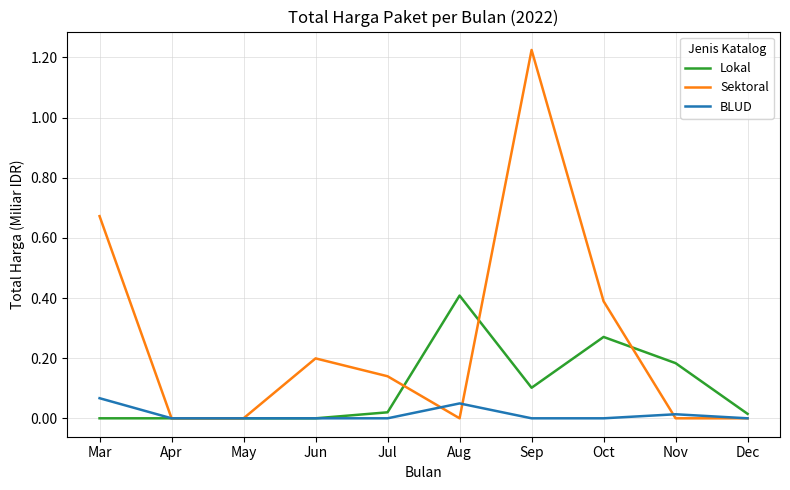

True or false: BLUD and Sektoral cross at least once.

True